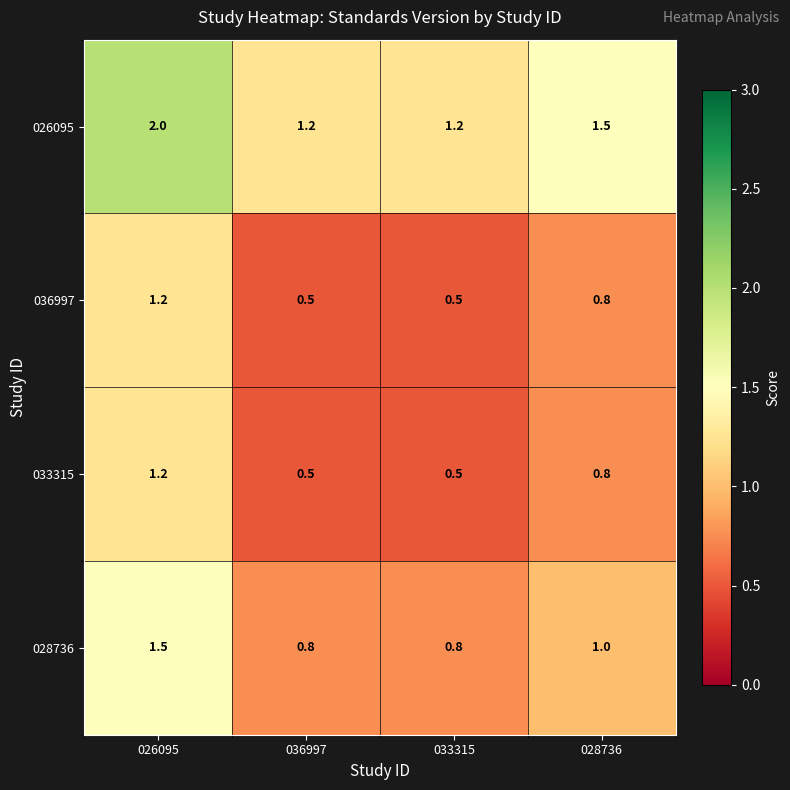

True or false: 026095 has a value of 1.4 at 026095.

False